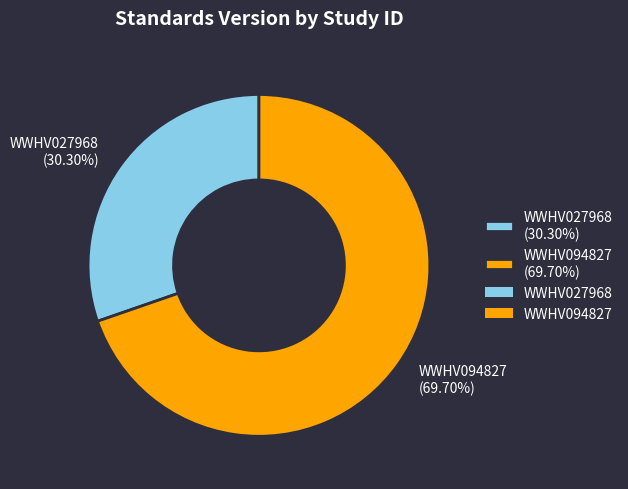

True or false: WWHV094827 accounts for 70% of the total.

True